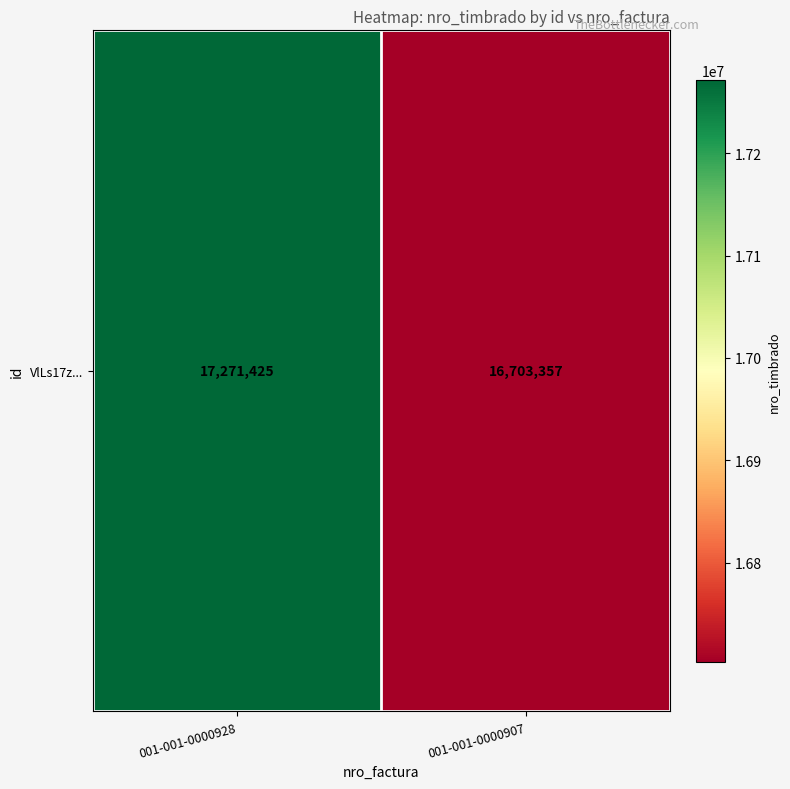

What is the greatest value displayed?

17271425